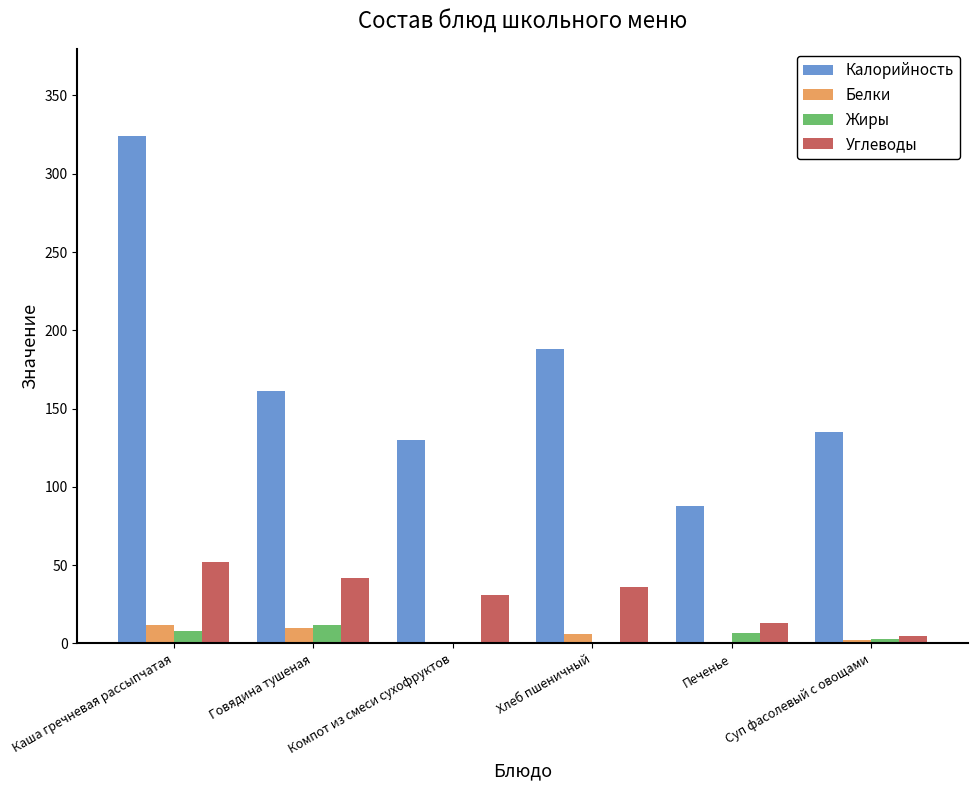

Is it true that Калорийность equals 324 at Каша гречневая рассыпчатая?

True